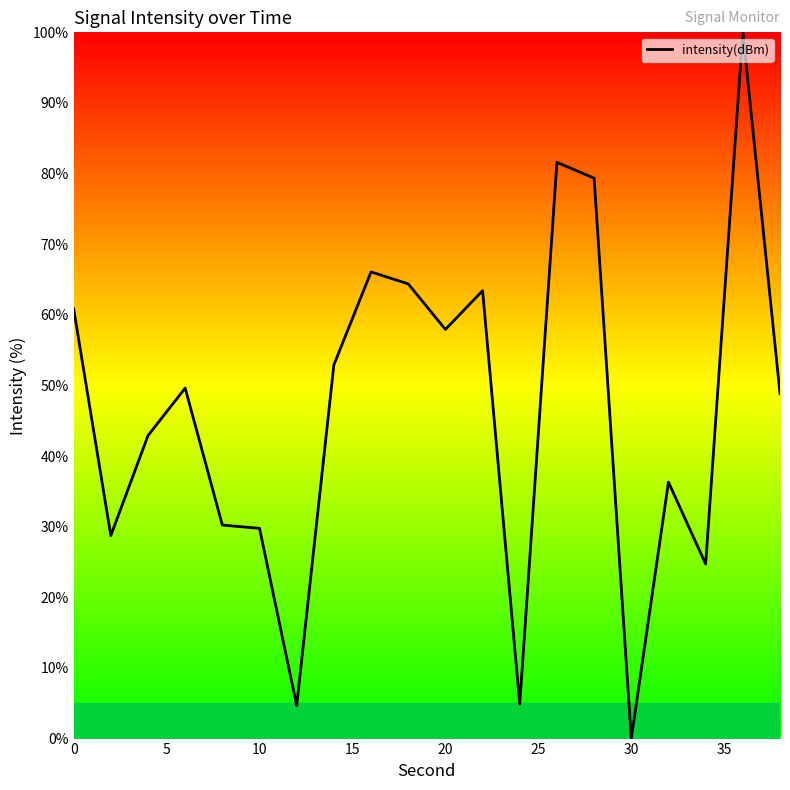

What is the difference between the maximum and minimum values?

100.0